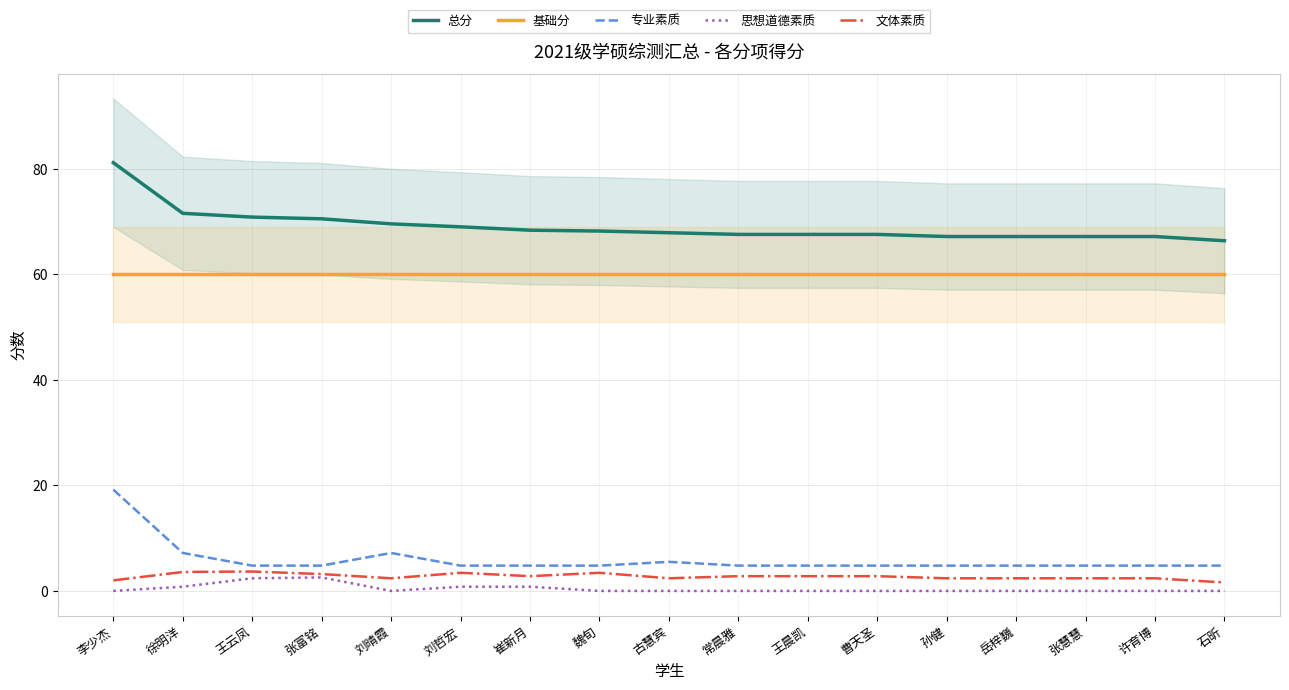

Reading left to right, list all the values displayed in this chart.

总分: 81.2	71.6	70.9	70.6	69.6	69.0	68.4	68.2	67.9	67.6	67.6	67.6	67.2	67.2	67.2	67.2	66.4
基础分: 60.0	60.0	60.0	60.0	60.0	60.0	60.0	60.0	60.0	60.0	60.0	60.0	60.0	60.0	60.0	60.0	60.0
专业素质: 19.2	7.2	4.8	4.8	7.2	4.8	4.8	4.8	5.5	4.8	4.8	4.8	4.8	4.8	4.8	4.8	4.8
思想道德素质: 0.0	0.8	2.4	2.6	0.0	0.8	0.8	0.0	0.0	0.0	0.0	0.0	0.0	0.0	0.0	0.0	0.0
文体素质: 2.0	3.6	3.7	3.2	2.4	3.4	2.8	3.4	2.4	2.8	2.8	2.8	2.4	2.4	2.4	2.4	1.6